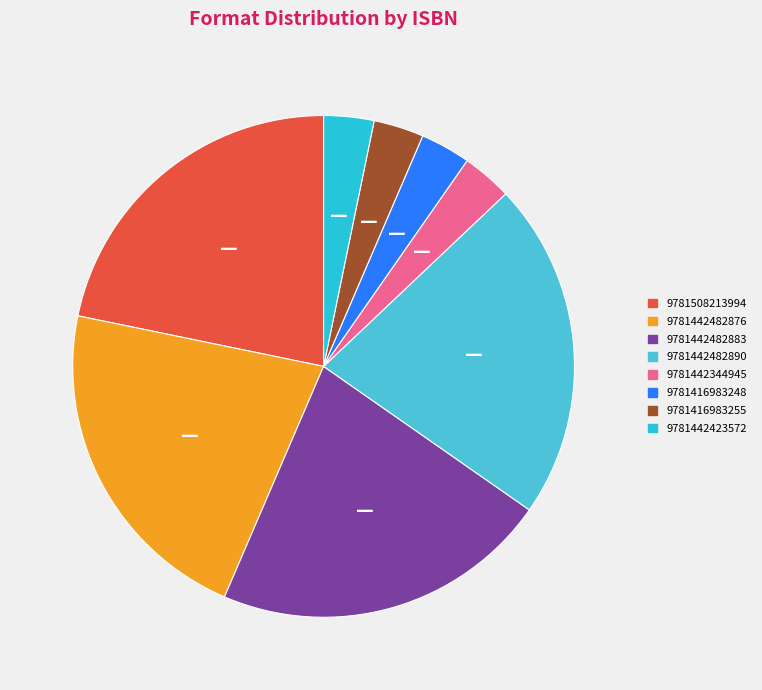

Combined, do 9781442482890 and 9781508213994 account for over 50%?

No